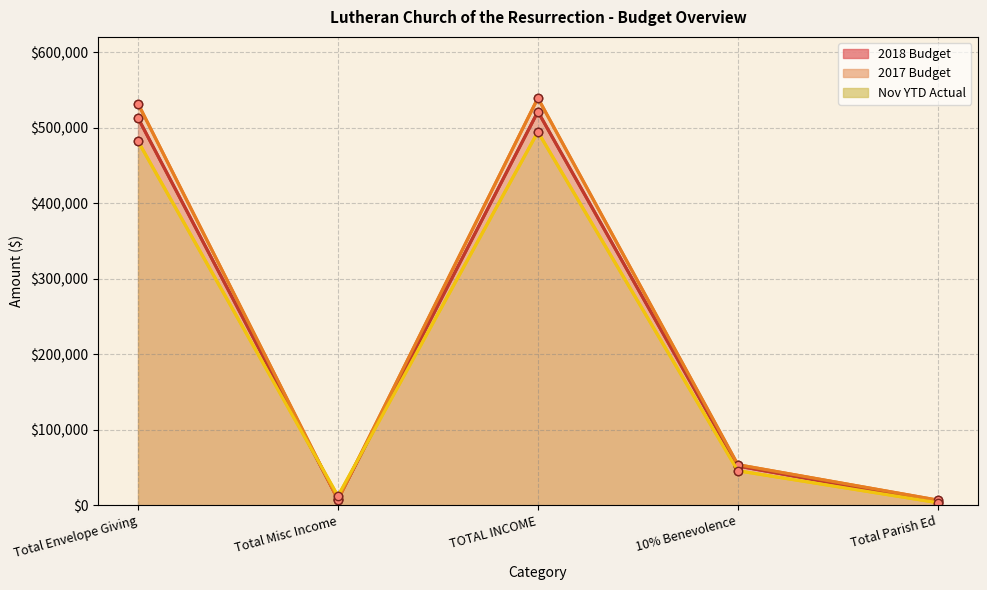

What is the value of the 2018 Budget point at the 4th from the left?

52150.0